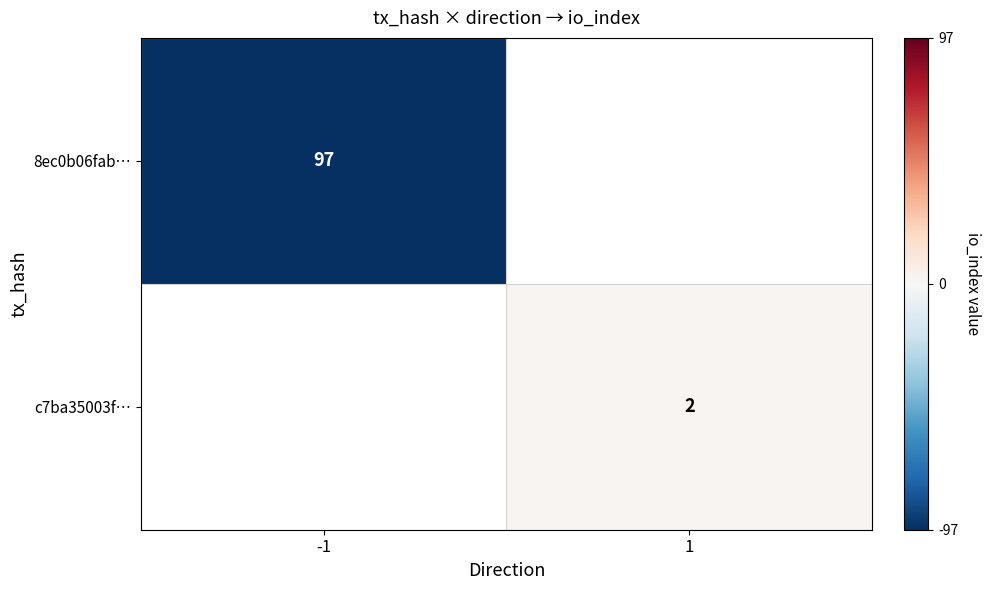

True or false: 8ec0b06fab… has a value of 97 at -1.

True